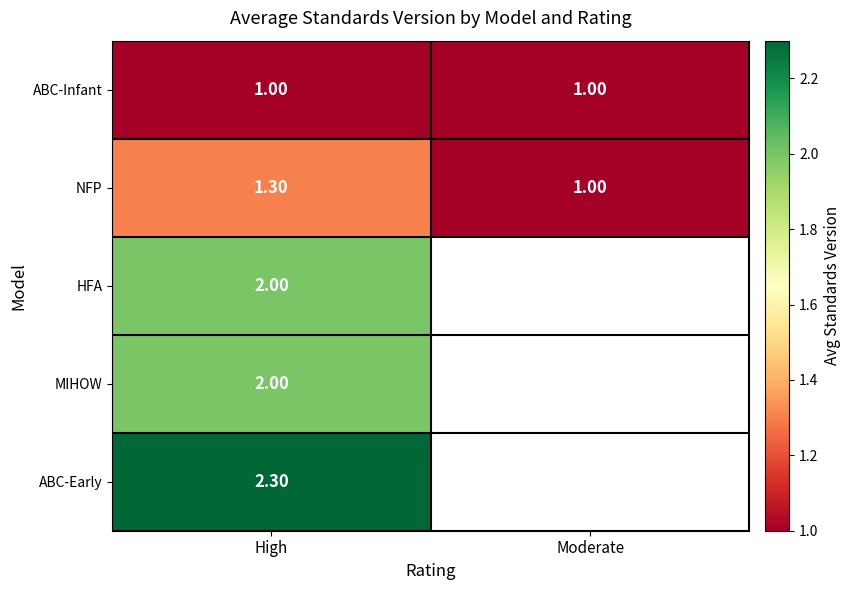

What is the difference between the highest and lowest values at High?

1.3